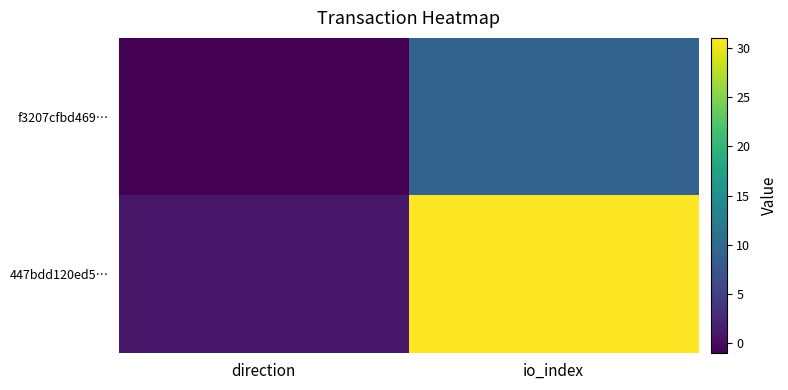

Reading right to left, what are all the values shown in this chart?

f3207cfbd469…: io_index=9	direction=-1
447bdd120ed5…: io_index=31	direction=1